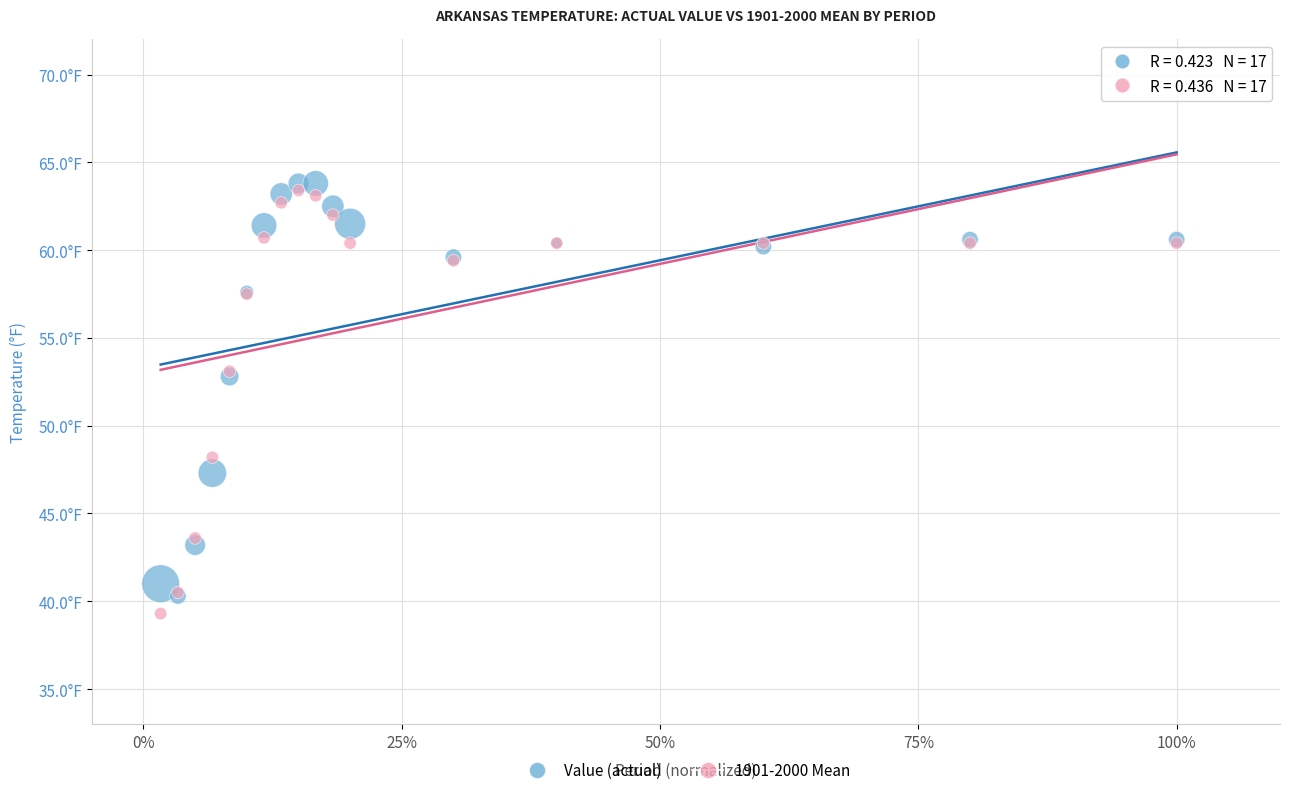

Which series contains the lowest Y value?

1901-2000 Mean